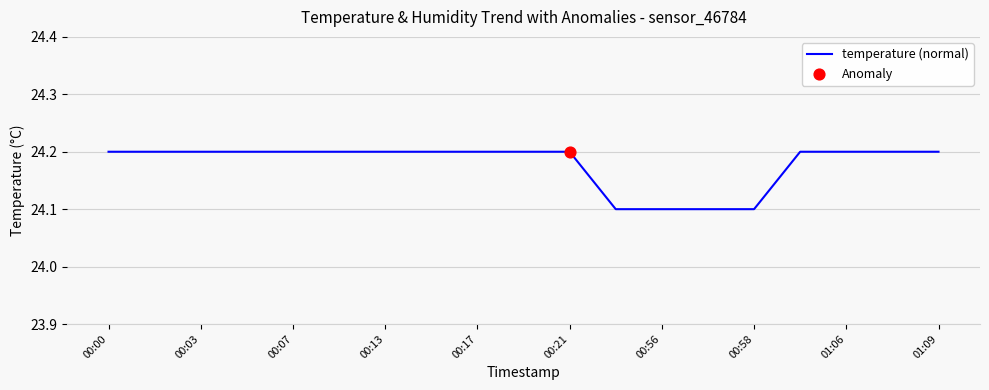

What is the greatest value displayed?

24.2